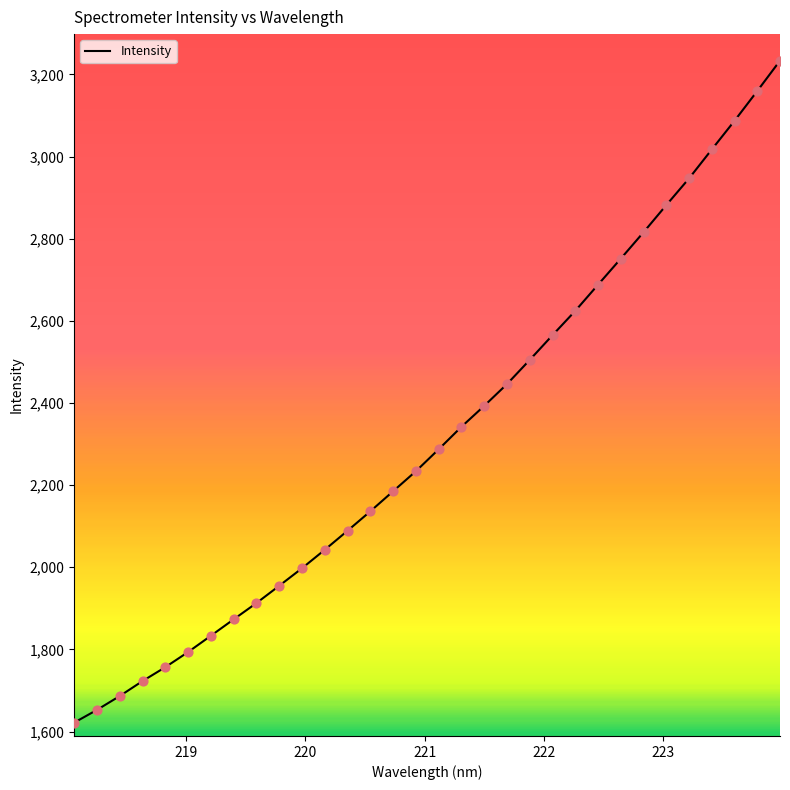

What is the difference between the maximum and minimum values?

1612.0